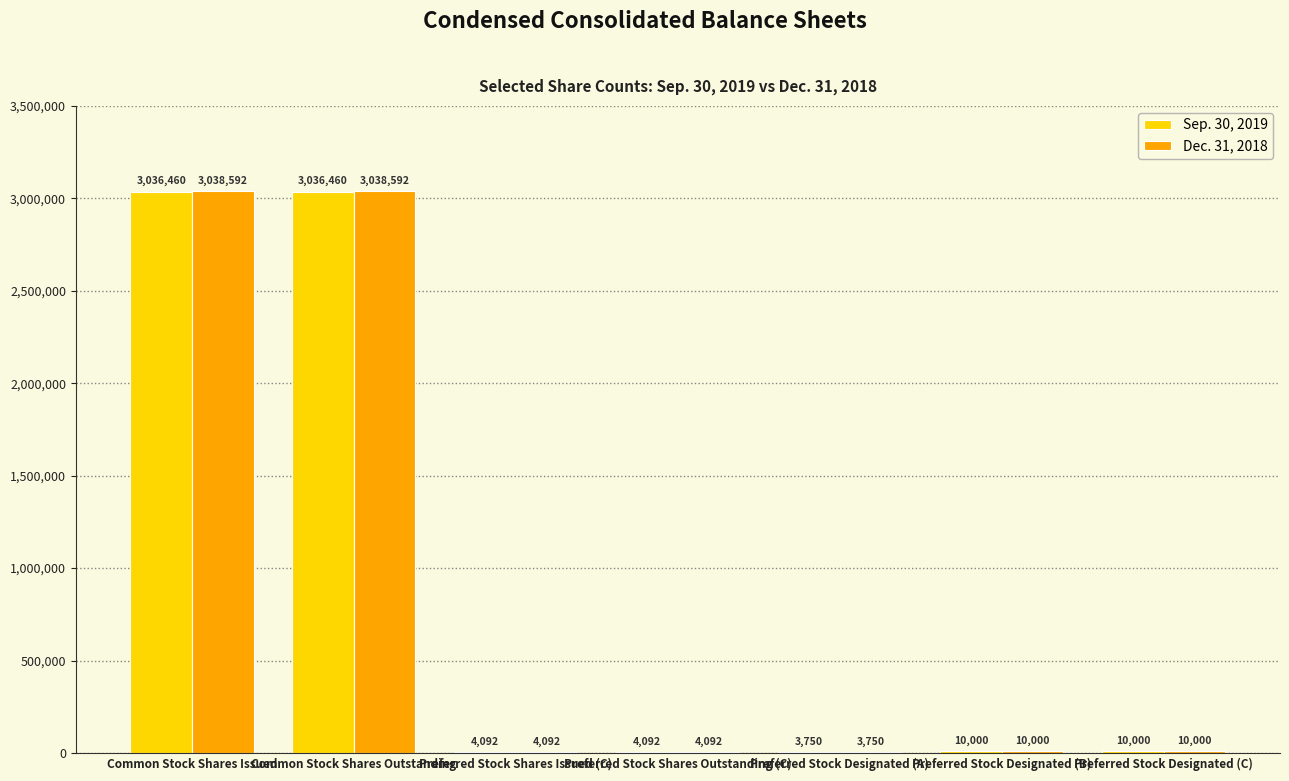

What is the highest value of the Dec. 31, 2018 series?

3038592